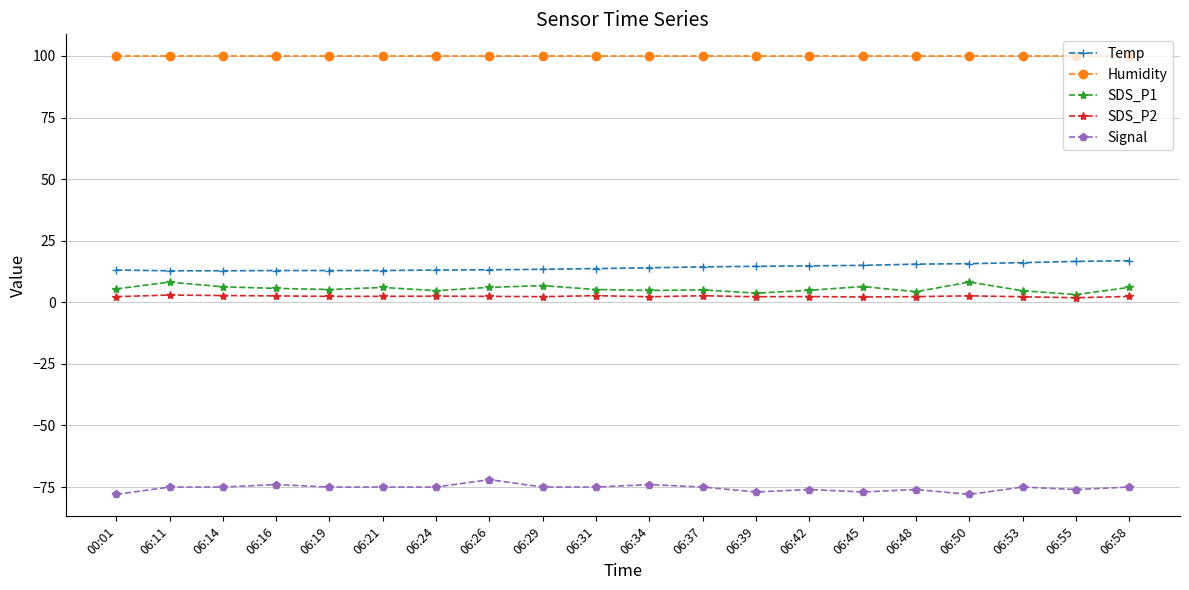

How many categories are shown in the chart?

20